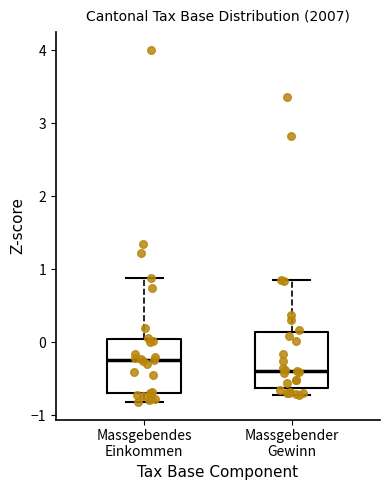

Where does the upper whisker of the box for Massgebender Gewinn end on the y-axis? The values are not printed on the chart, so give them approximately, as read against the axis.

0.8